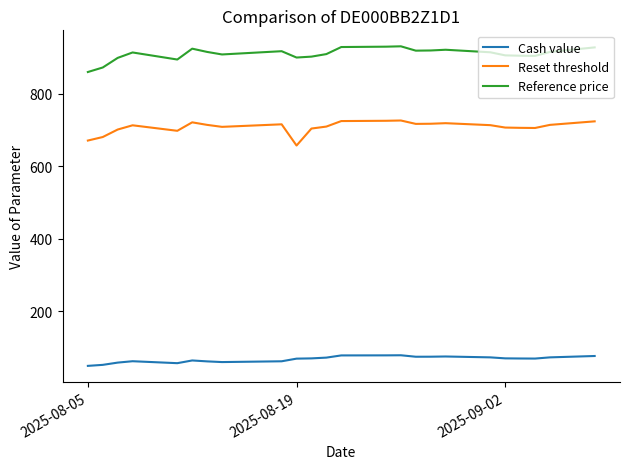

At how many categories does at least one series exceed 164?

24